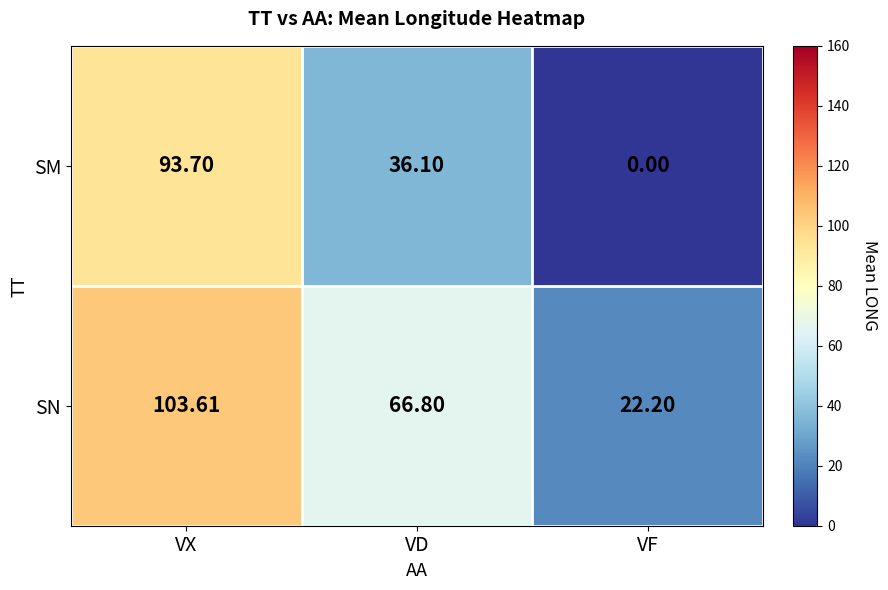

Which series has the widest spread of values?

SM